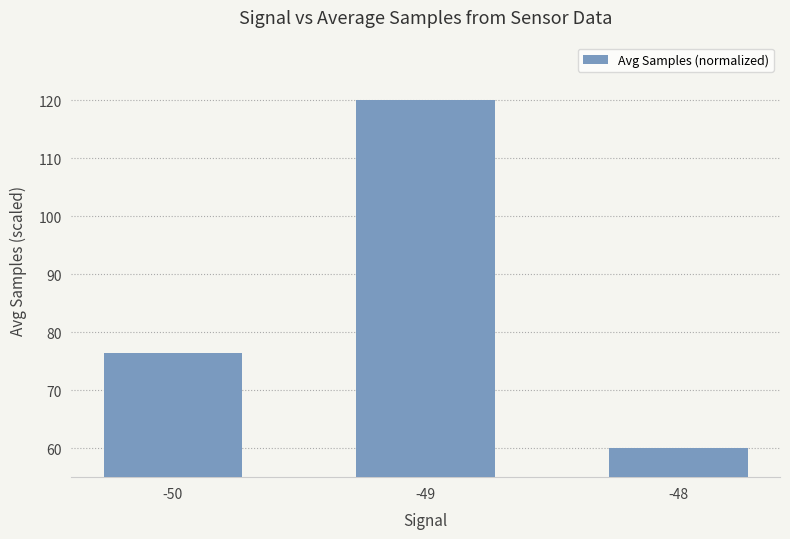

Does the chart contain stacked bars?

No